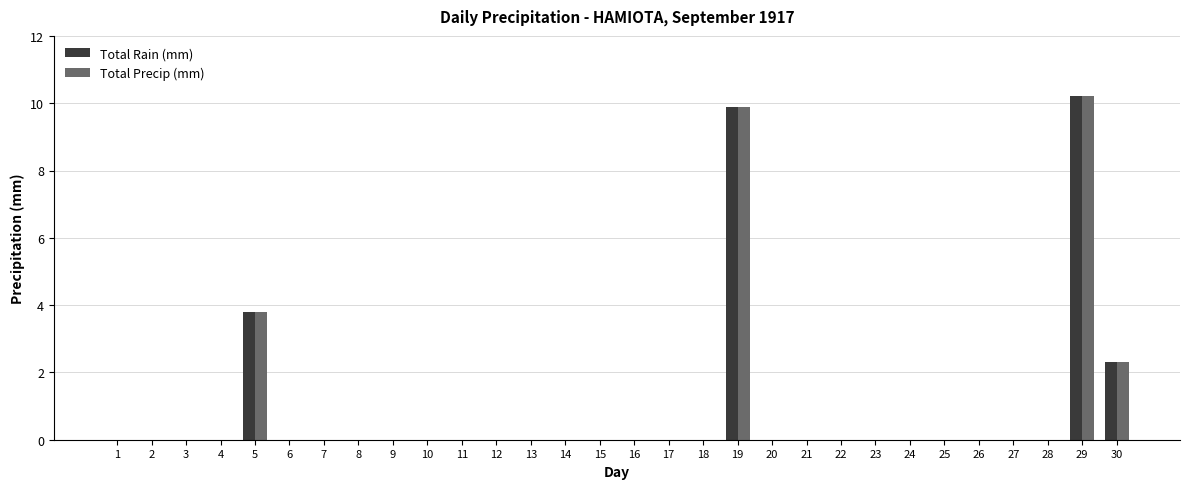

How many groups of bars are there?

30